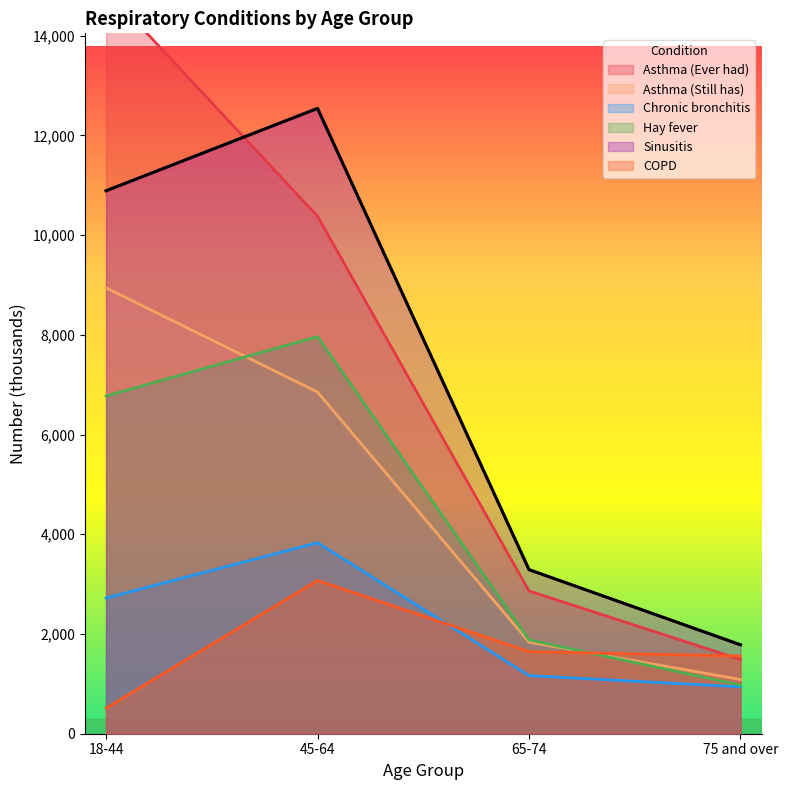

Is it true that Hay fever equals 1882 at 65-74?

True